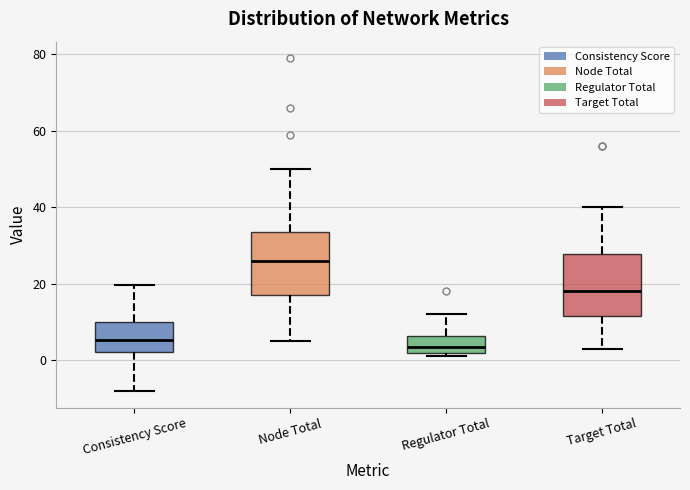

Reading left to right, transcribe this box plot: for each box, give where its median line is, the range the box spans, and where its two whiskers end, as read against the y-axis. The values are not printed on the chart, so give them approximately, as read against the axis.

Consistency Score: median 6, box 2 to 10, whiskers -8 to 20
Node Total: median 26, box 18 to 34, whiskers 6 to 50
Regulator Total: median 4, box 2 to 6, whiskers 2 (just below the box's lower edge) to 12
Target Total: median 18, box 12 to 28, whiskers 4 to 40